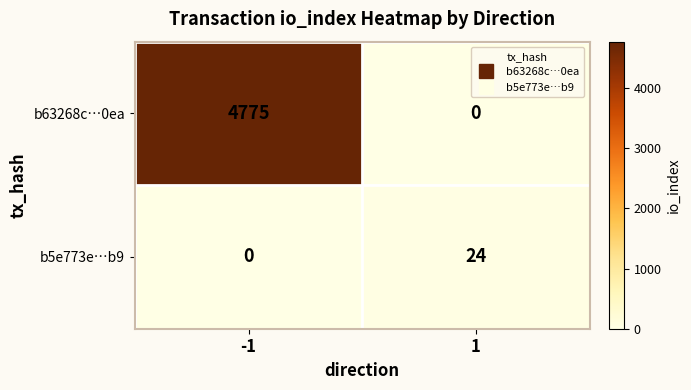

Which series has the largest total across all categories?

b63268c…0ea